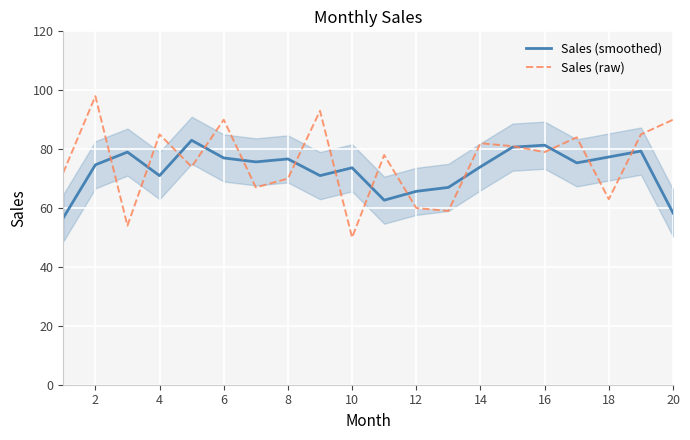

The Sales (raw) series shows 79.0 at 16. True or false?

True